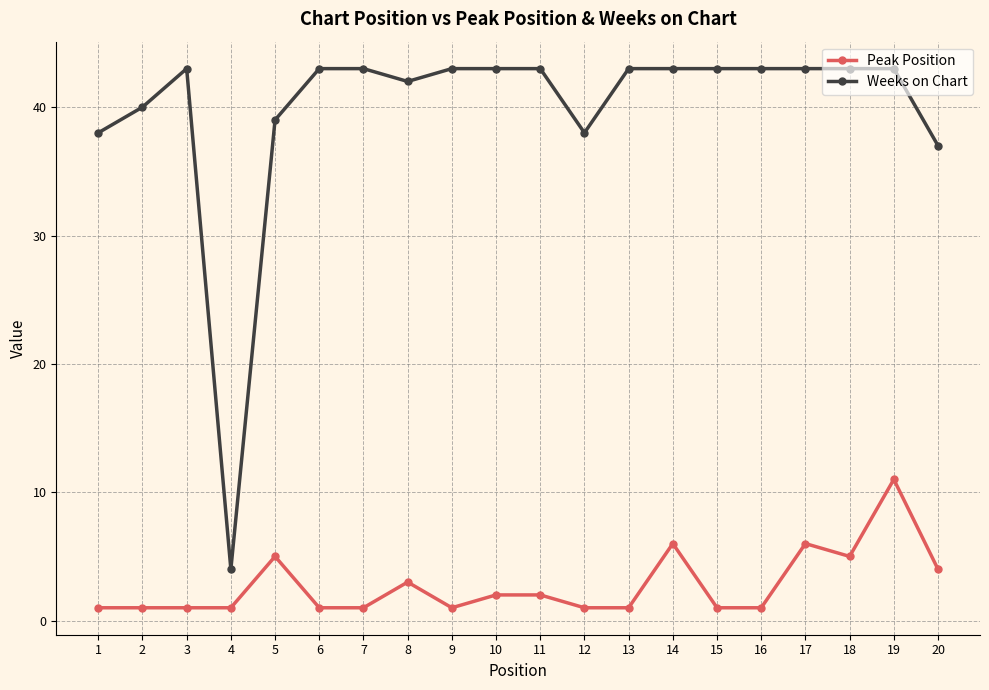

Rank the series at 3 from highest to lowest value.

Weeks on Chart, Peak Position